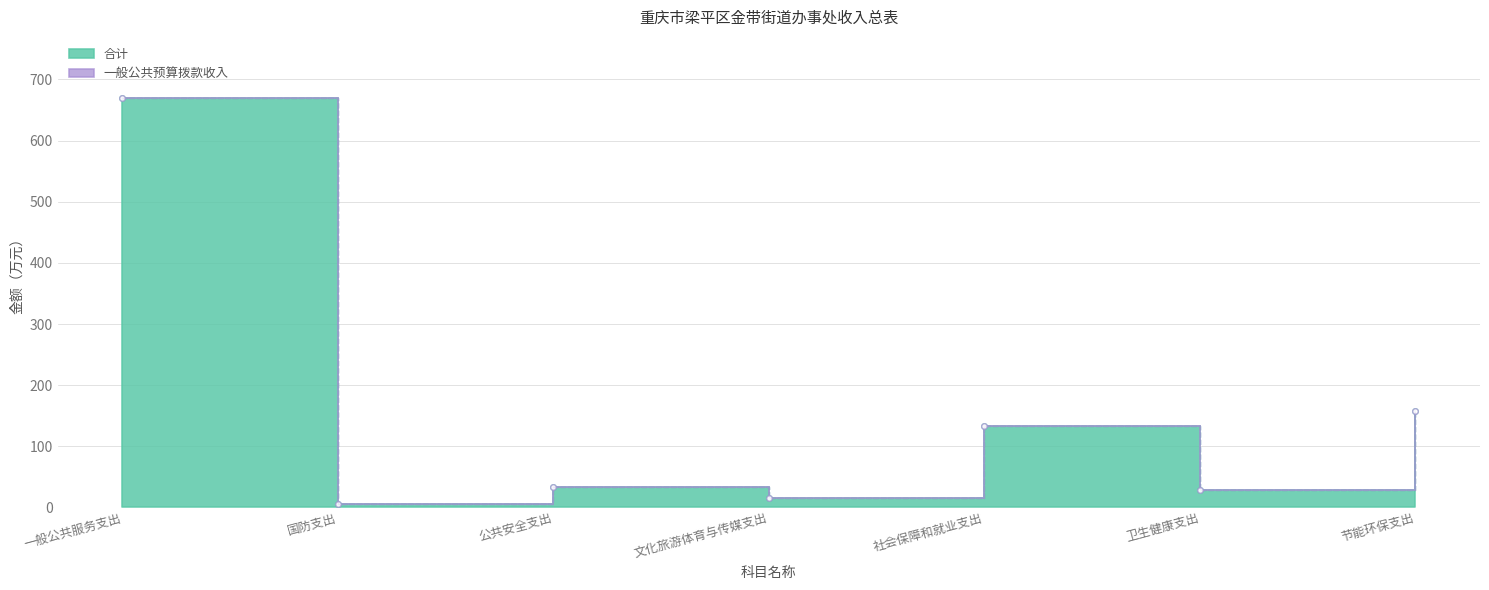

True or false: 一般公共预算拨款收入 and 合计 intersect in this chart.

False